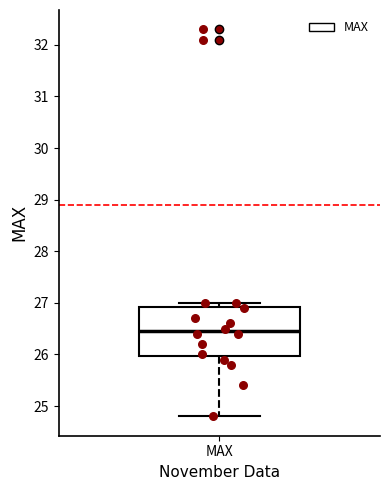

Read this box plot against the y-axis: the position of the median line, the range covered by the box, and the ends of both whiskers. The values are not printed on the chart, so give them approximately, as read against the axis.

median 26.5, box 26.0 to 26.9, whiskers 24.8 to 27.0